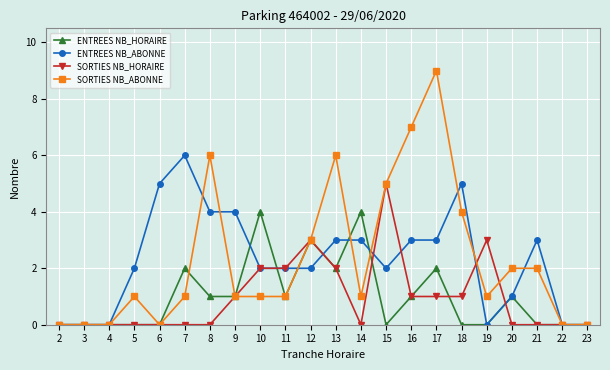

How many series are shown in this chart?

4